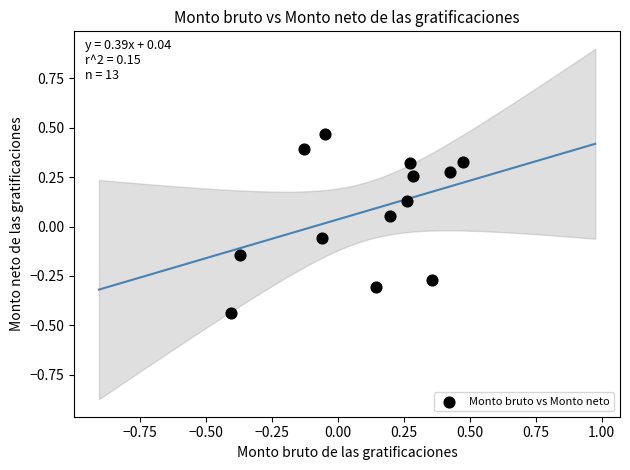

What is the range of Y values (max minus min)?

0.9